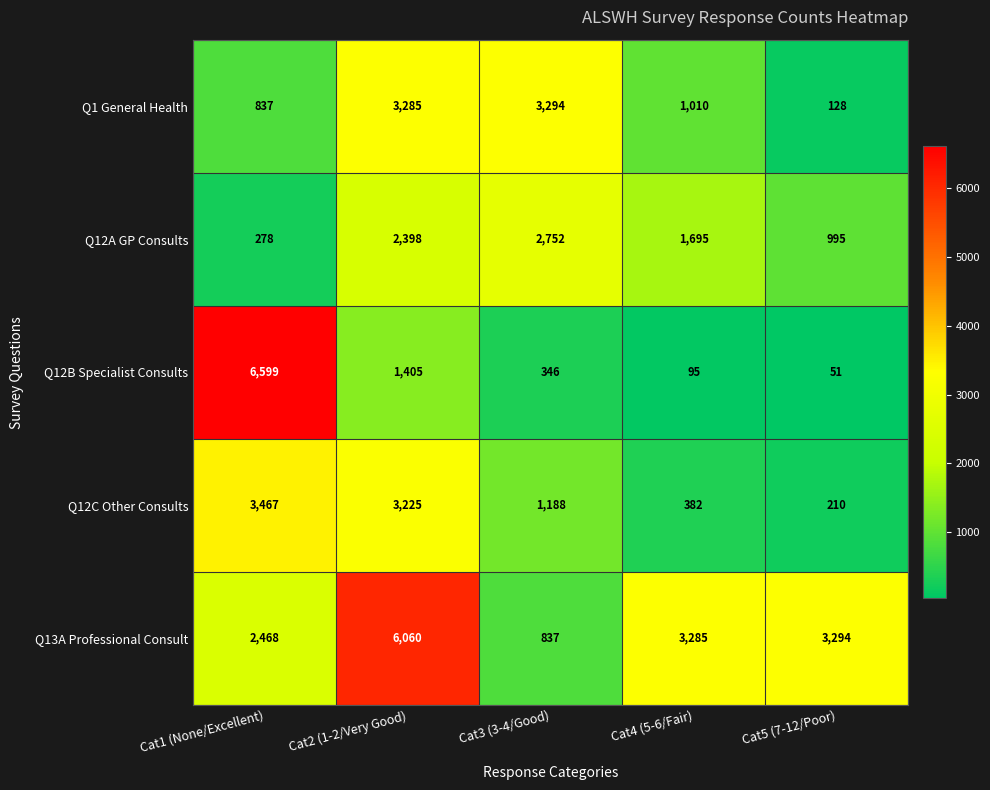

What is the spread (max minus min) of values at Cat1 (None/Excellent)?

6321